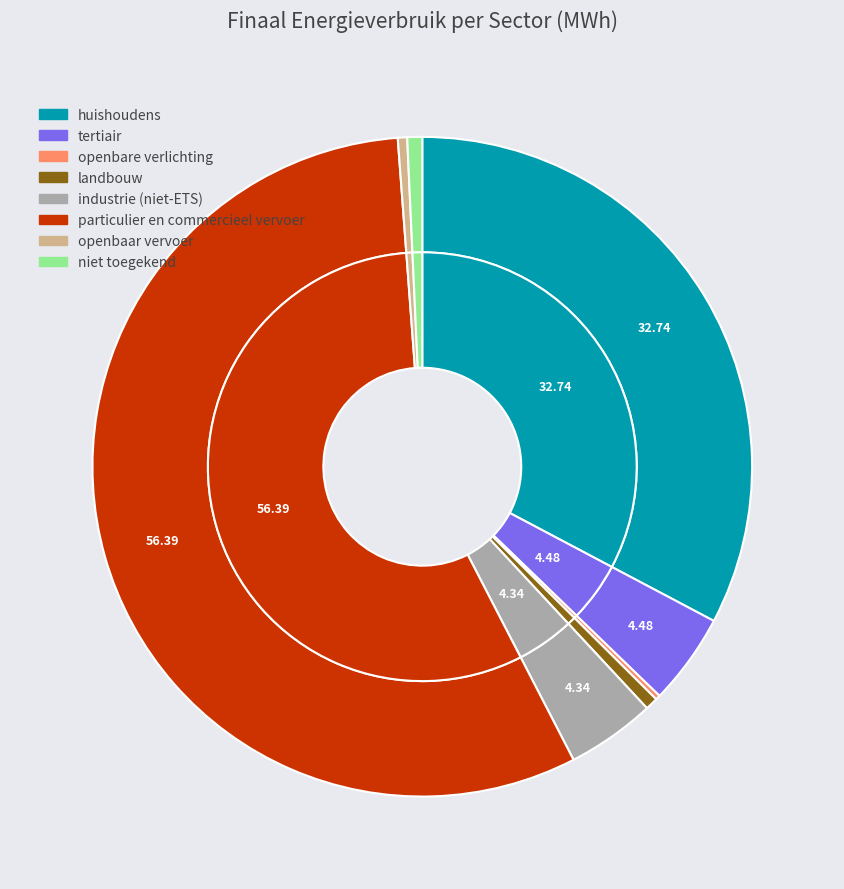

The industrie (niet-ETS) slice represents 12% of the pie. True or false?

False